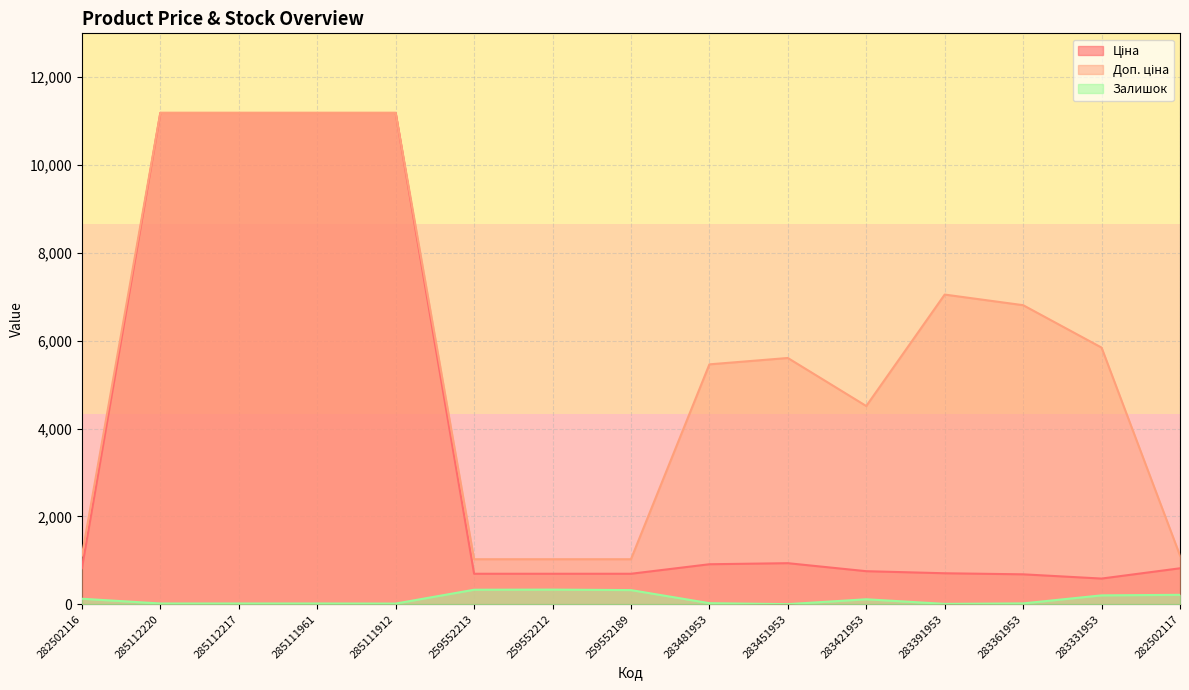

What is the sum of the Доп. ціна values at 259552213 and 283331953?

6868.5